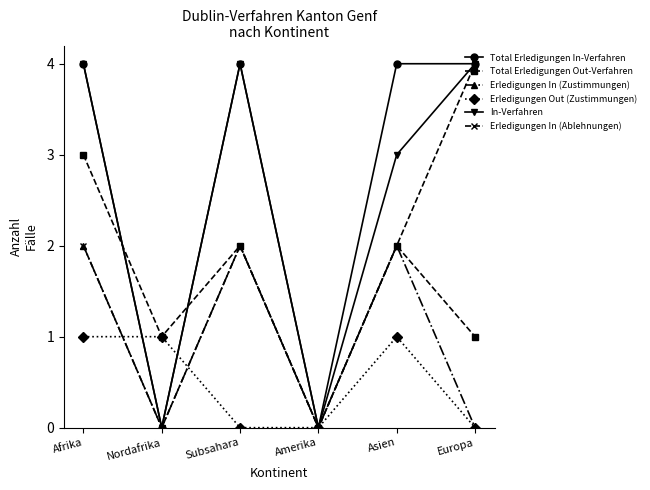

What is the difference between the highest and lowest values at Europa?

4